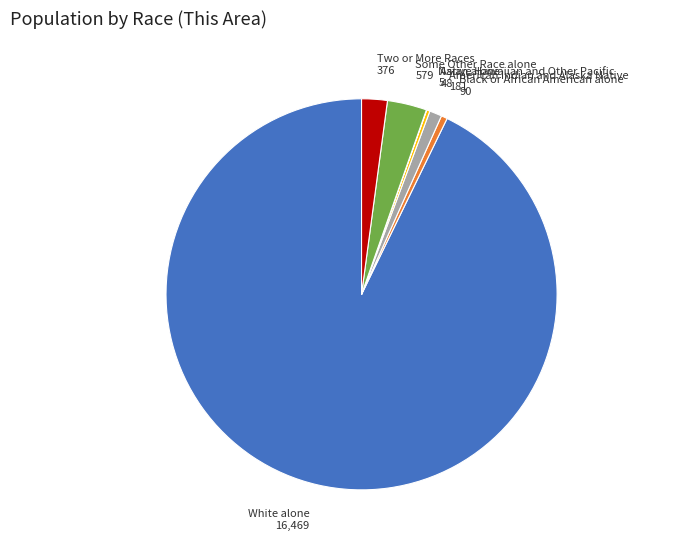

True or false: American Indian and Alaska Native 181 accounts for 1% of the total.

True